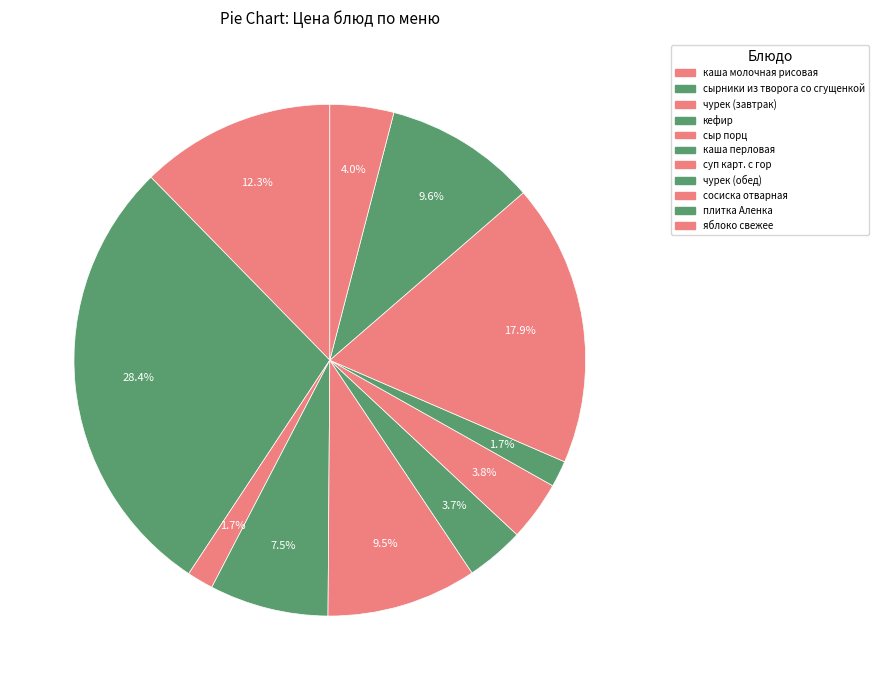

Does суп карт. с гор account for over 50% of the chart?

No